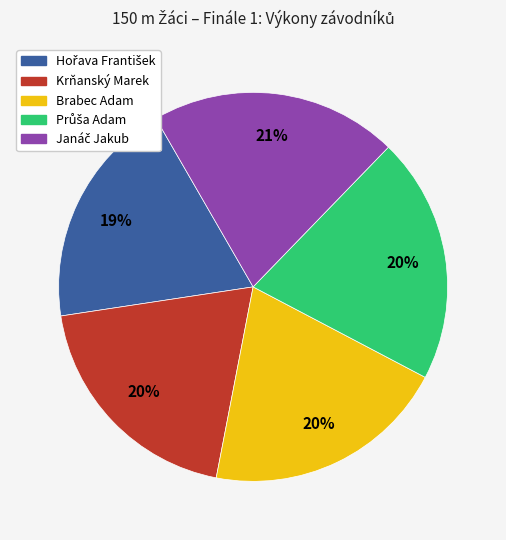

To the nearest percent, what portion does Krňanský Marek represent?

20%